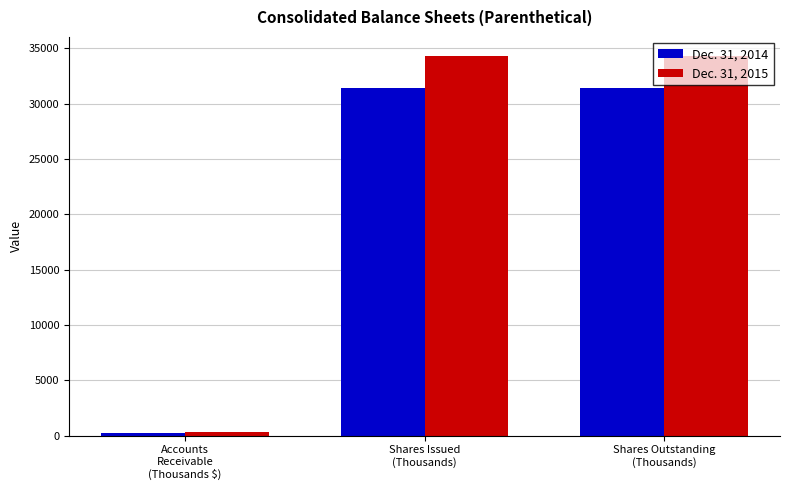

What is the difference between the maximum and minimum values in the Dec. 31, 2015 series?

33942